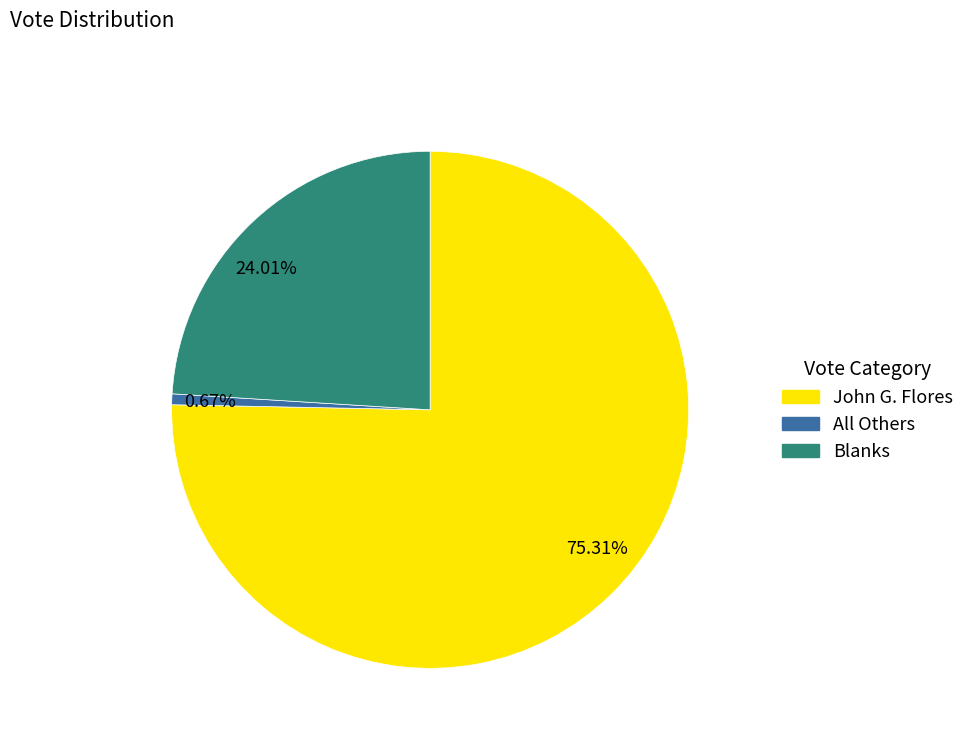

Do 0.67% and 24.01% together represent more than half of the pie?

No